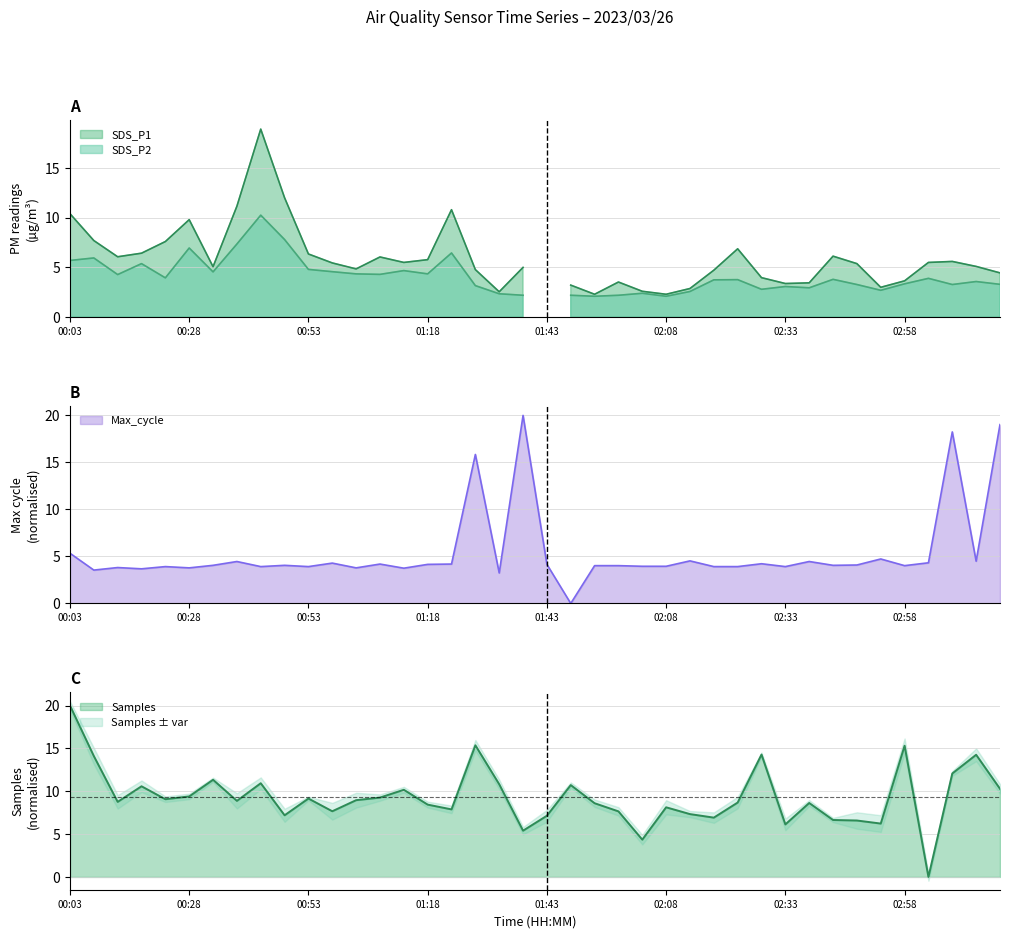

True or false: Max_cycle has a value of 7.0 at 01:18.

False